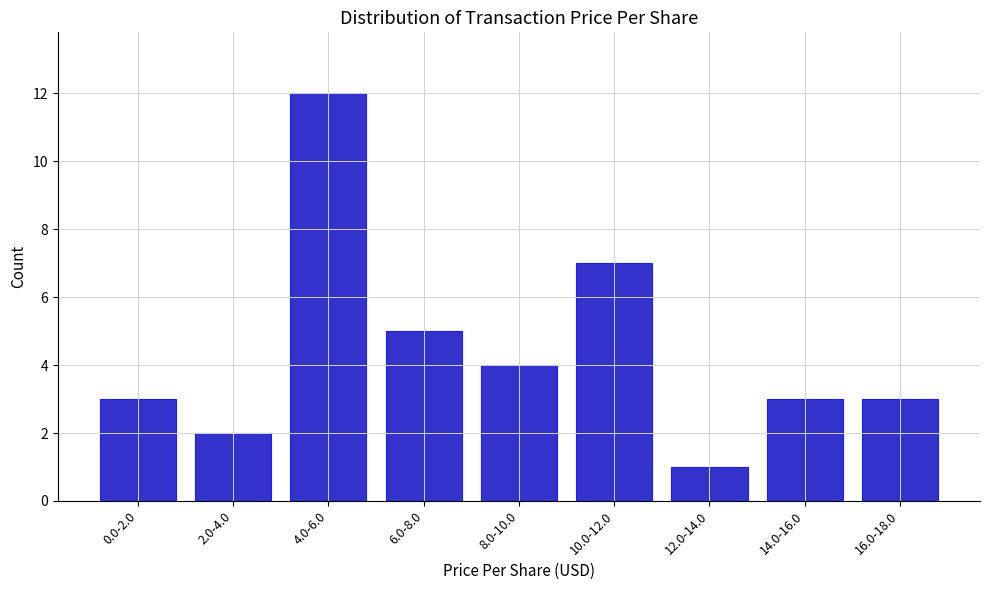

Reading left to right, list all the values displayed in this chart.

0.0-2.0=3	2.0-4.0=2	4.0-6.0=12	6.0-8.0=5	8.0-10.0=4	10.0-12.0=7	12.0-14.0=1	14.0-16.0=3	16.0-18.0=3